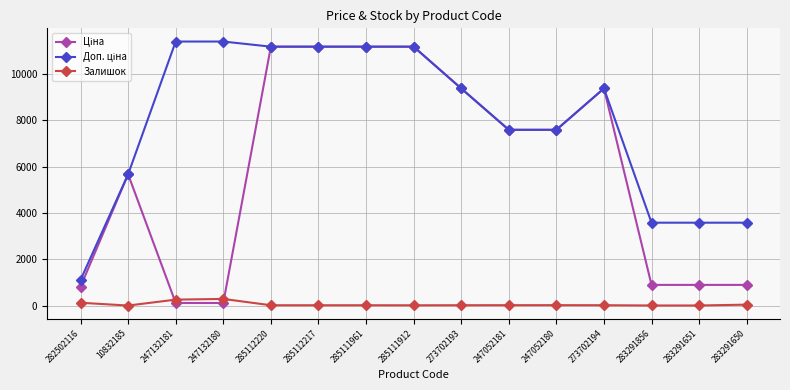

What is the value of the Залишок point at the 3rd from the left?

260.0